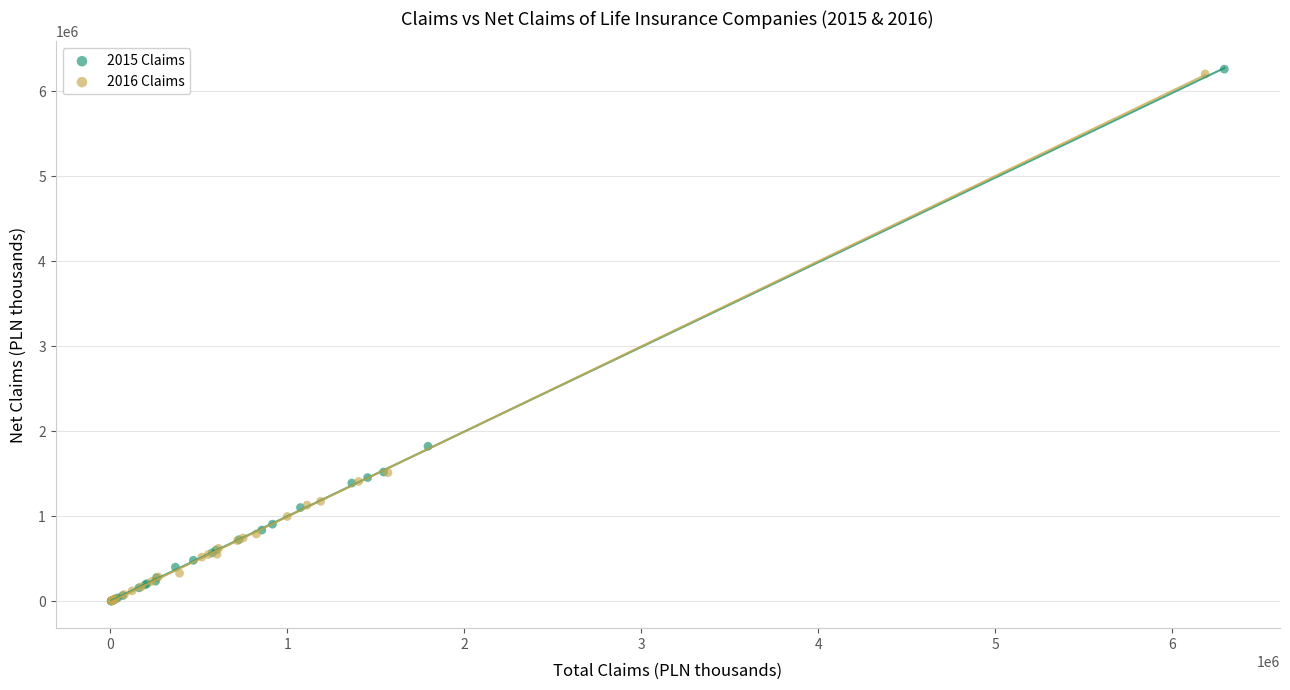

Which series has the widest spread of Y values?

2015 Claims